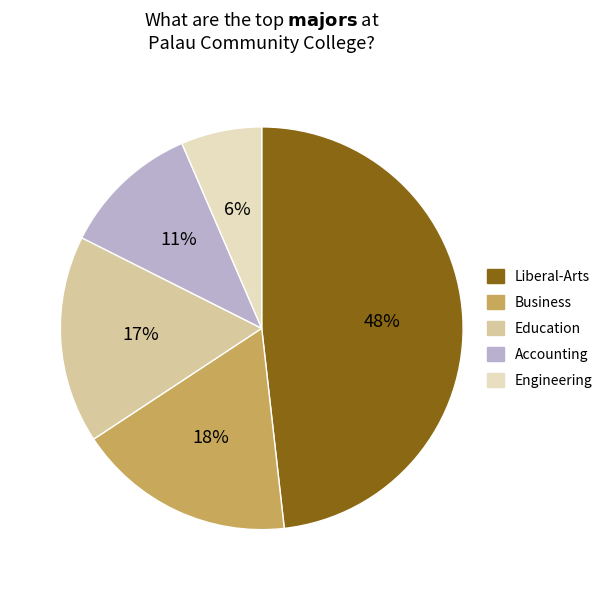

Is there any slice that represents more than half of the pie?

No